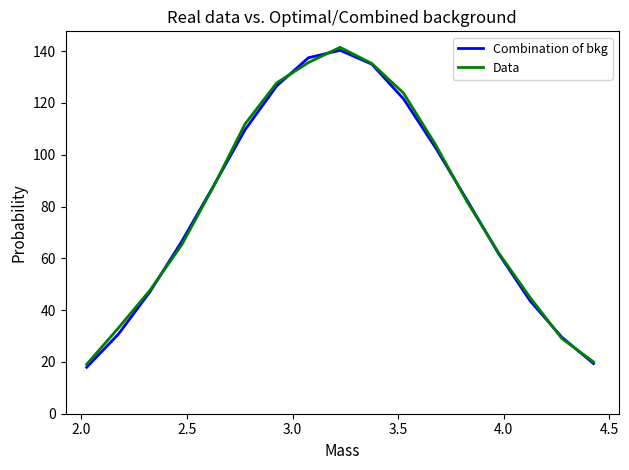

What is the greatest value displayed?

141.5